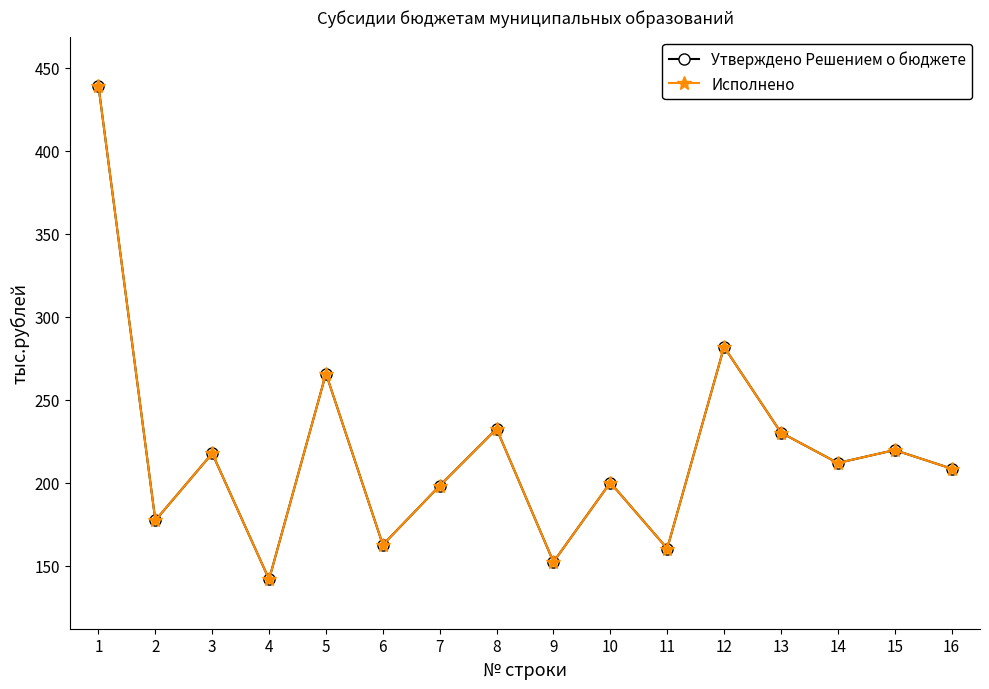

What is the greatest value displayed?

439.1